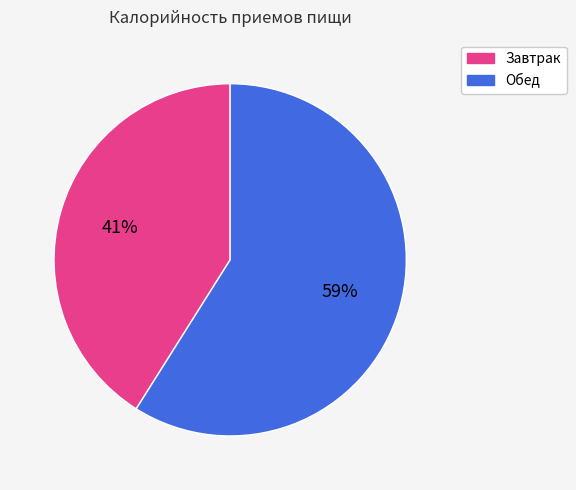

To the nearest percent, what is the average slice percentage?

50%